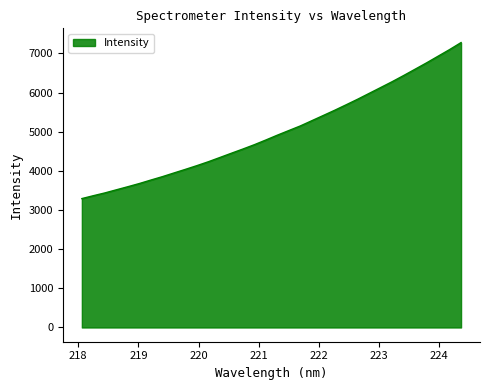

What is the minimum value shown in the chart?

3292.6